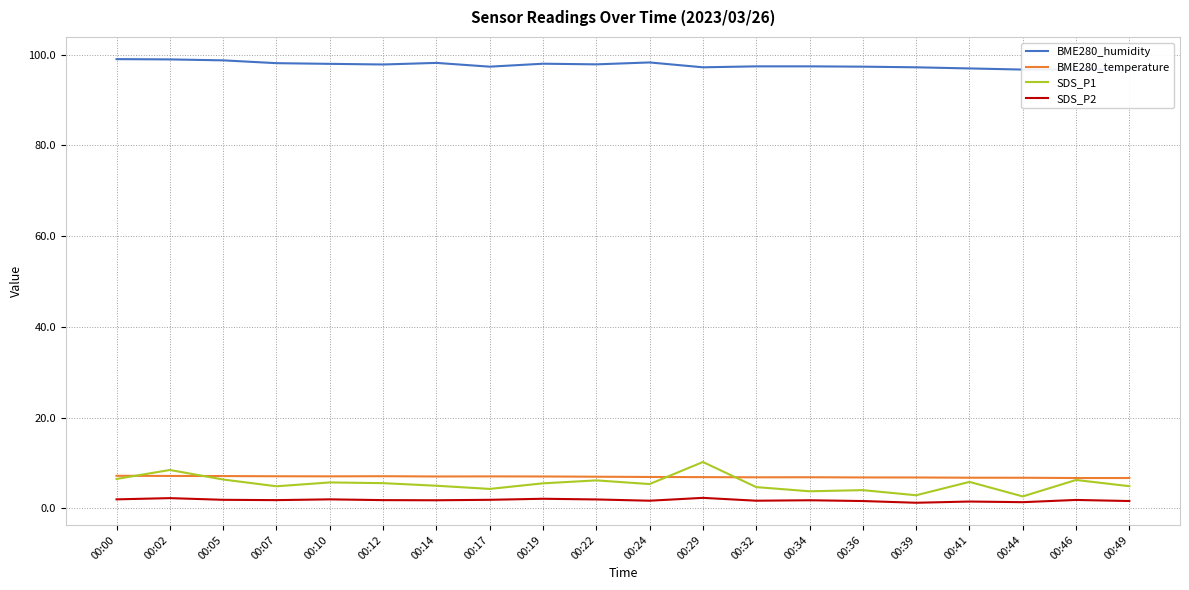

At which category is the sum across all series the highest?

00:02